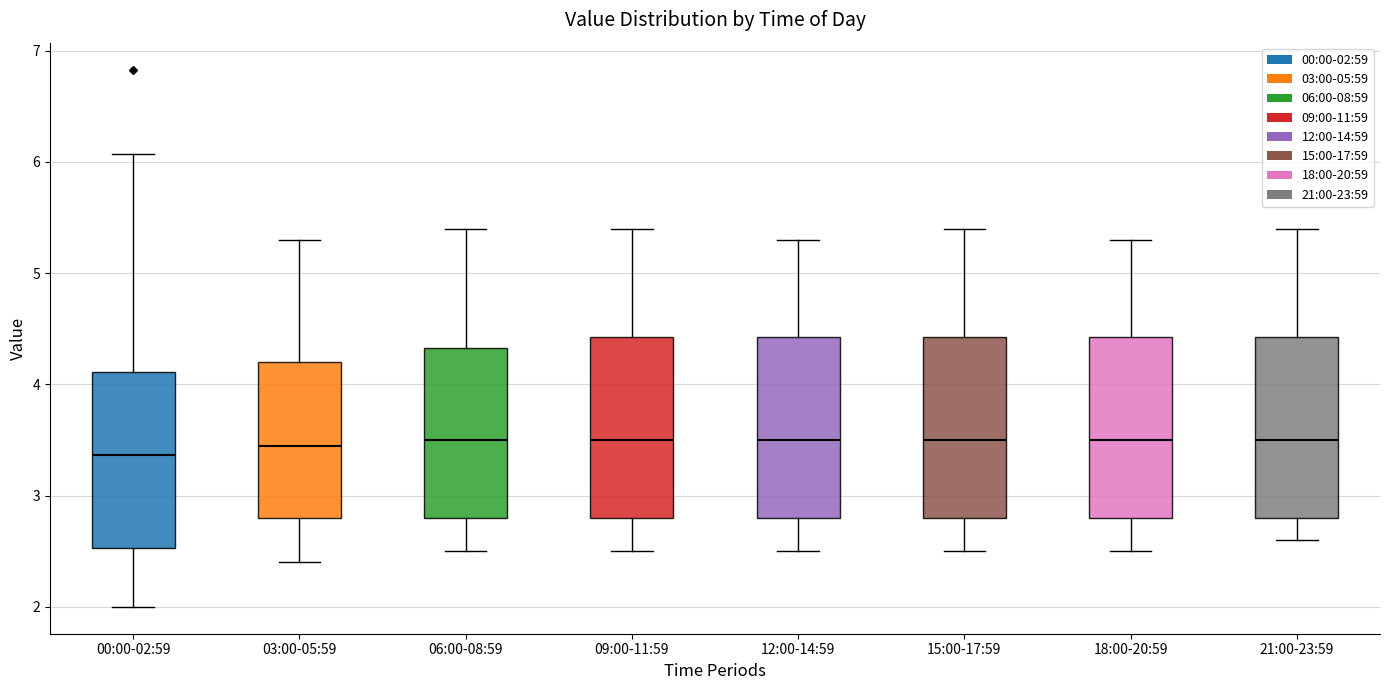

Where does the upper whisker of the box for 00:00-02:59 end on the y-axis? The values are not printed on the chart, so give them approximately, as read against the axis.

6.1